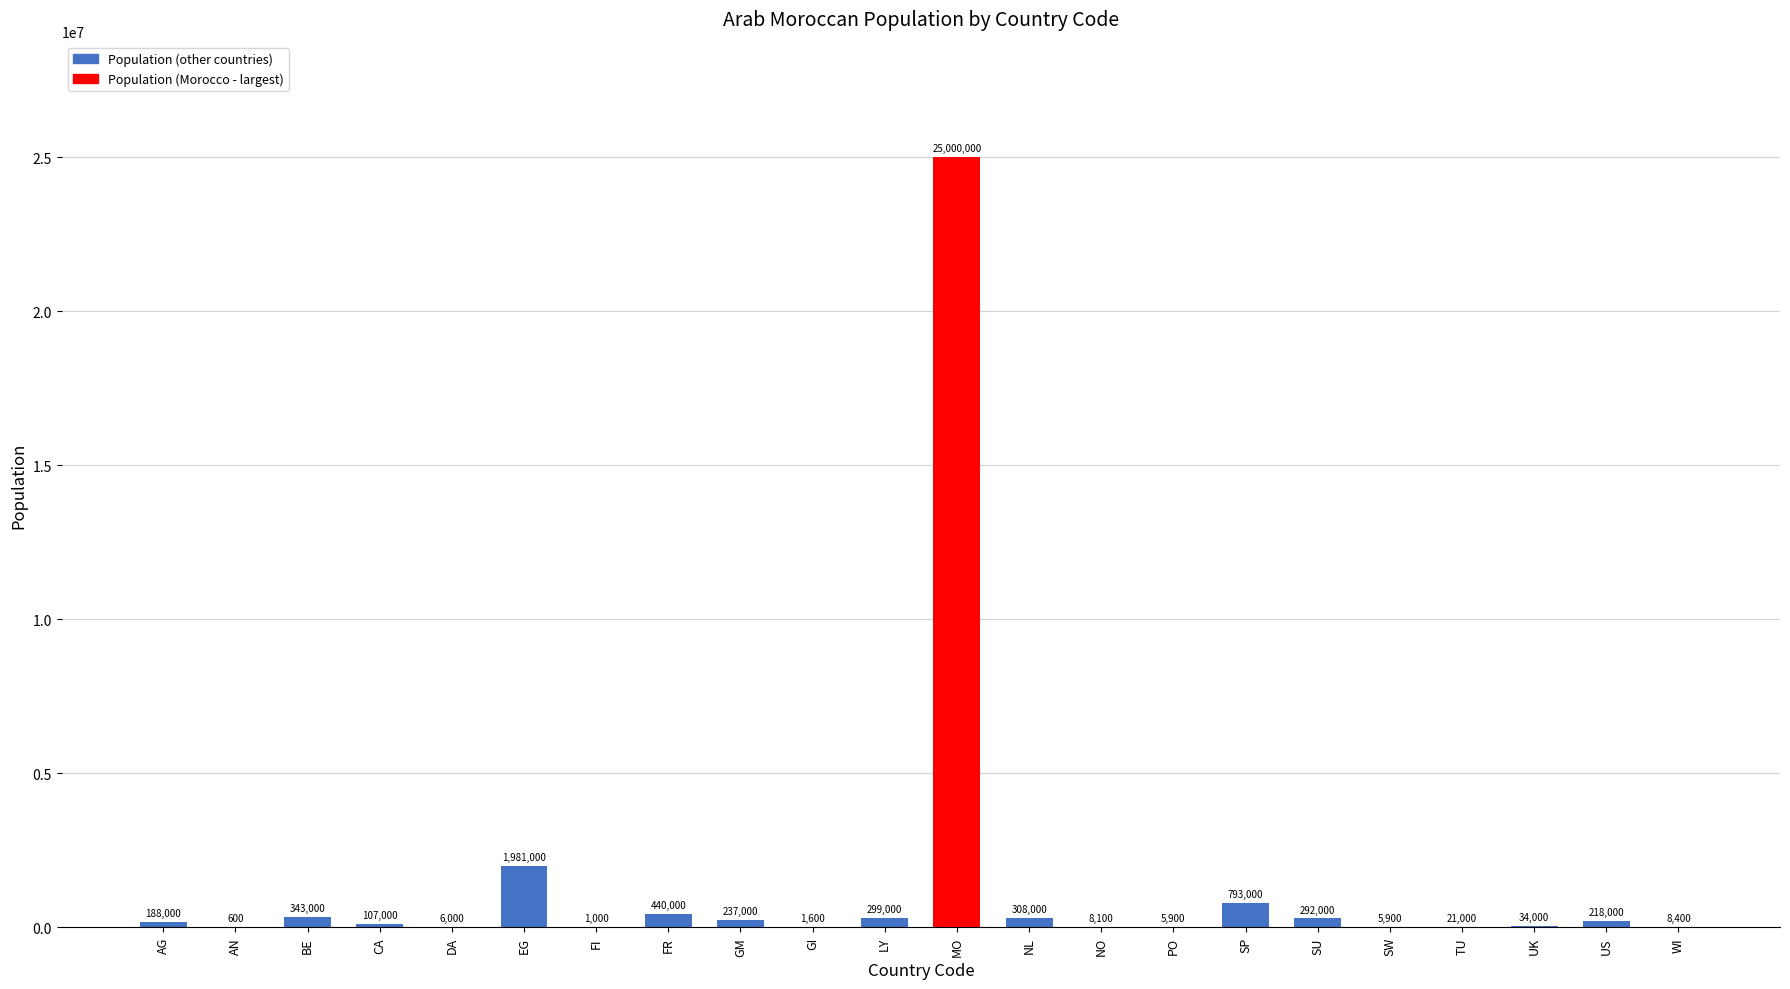

Reading left to right, list all the values displayed in this chart.

188000	600	343000	107000	6000	1981000	1000	440000	237000	1600	299000	25000000	308000	8100	5900	793000	292000	5900	21000	34000	218000	8400